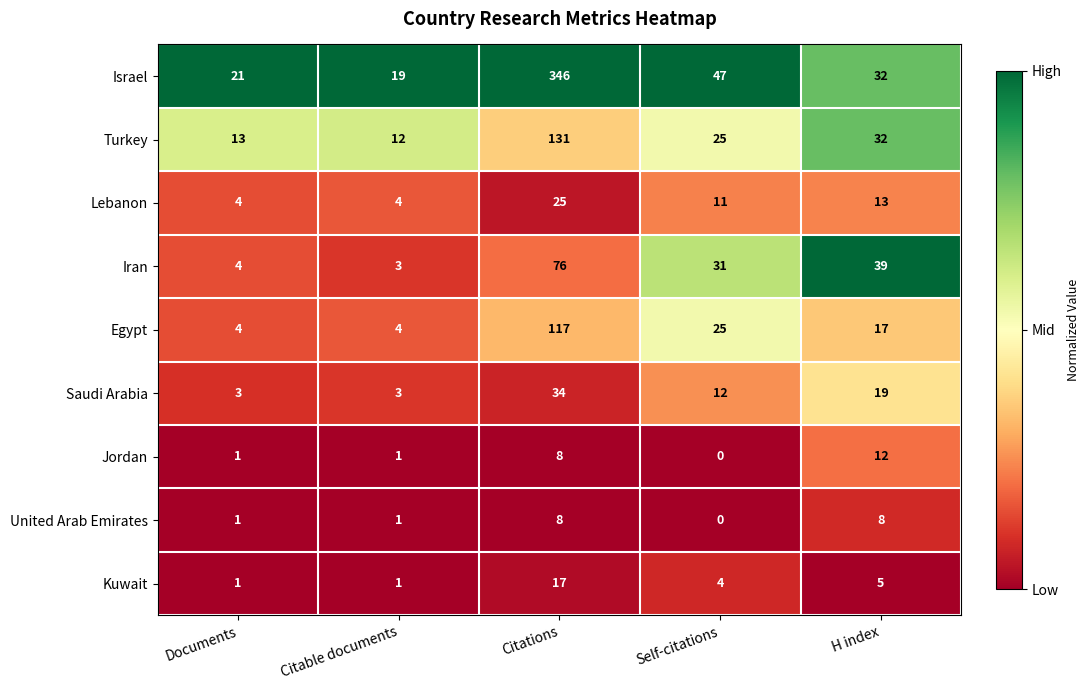

What is the difference between the second highest and minimum values in the United Arab Emirates series?

8